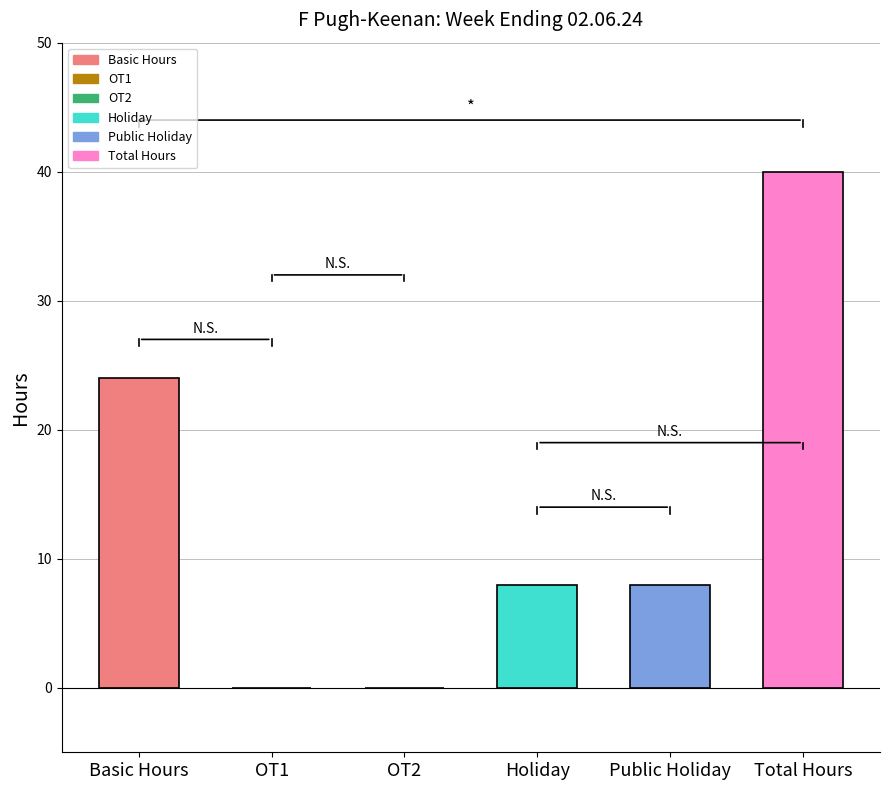

What is the change in value from OT1 to Public Holiday?

+8